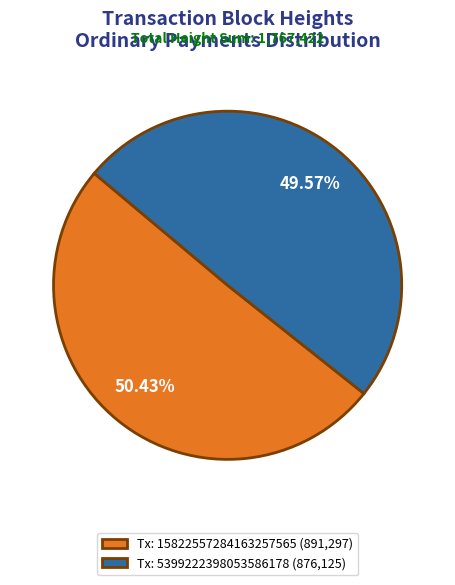

Which slice is the largest?

Tx: 15822557284163257565 (891,297)